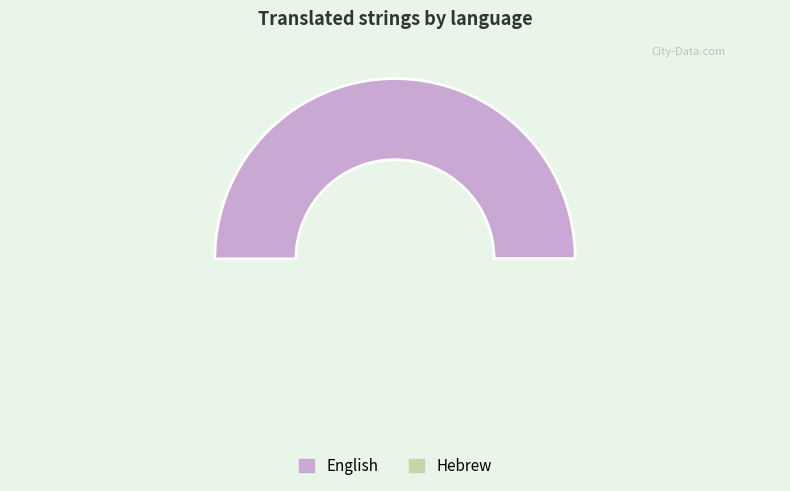

How many segments does this pie chart have?

2